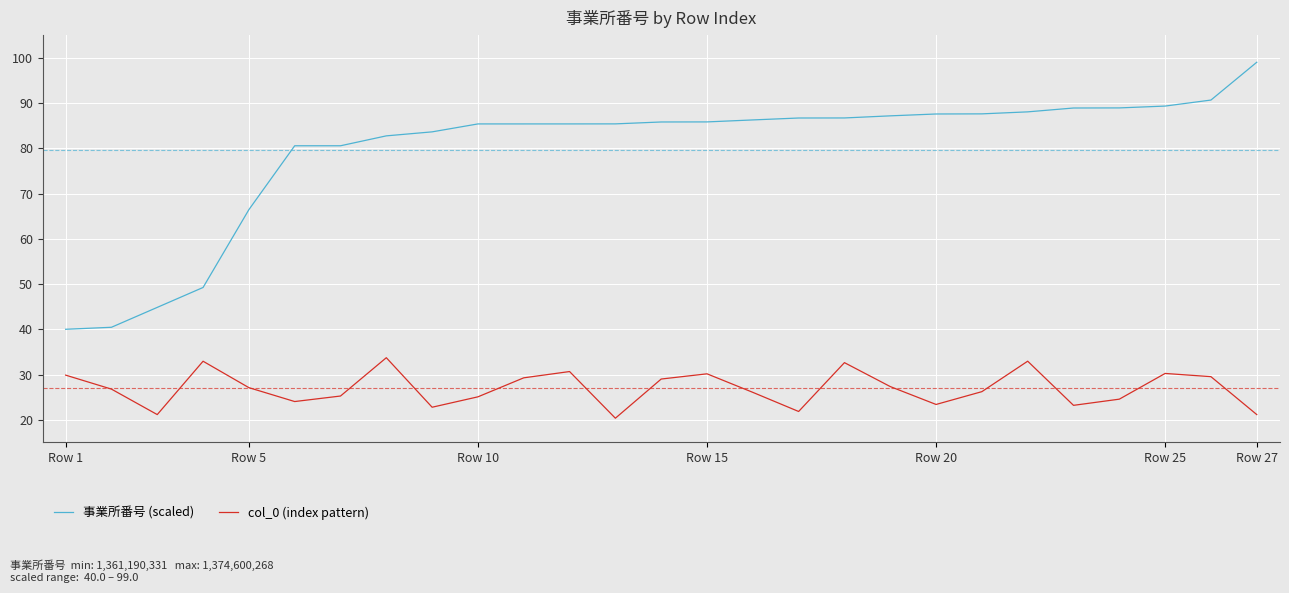

What is the difference between the maximum and minimum values in the 事業所番号 (scaled) series?

59.0